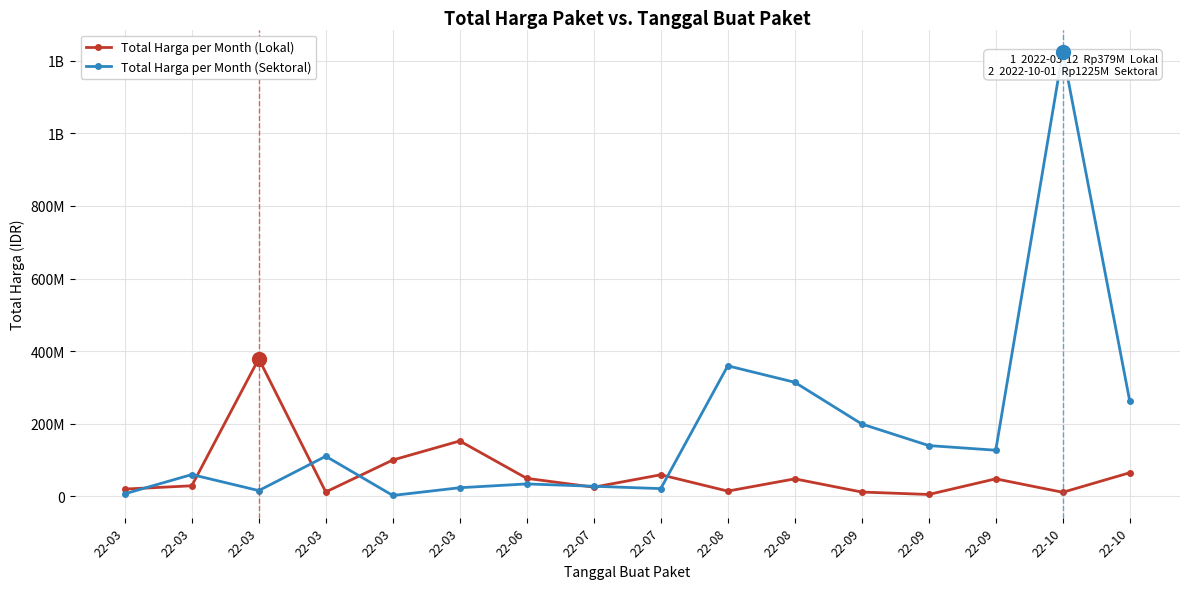

In Total Harga per Month (Lokal), how many points are higher than both neighbors (excluding endpoints)?

5